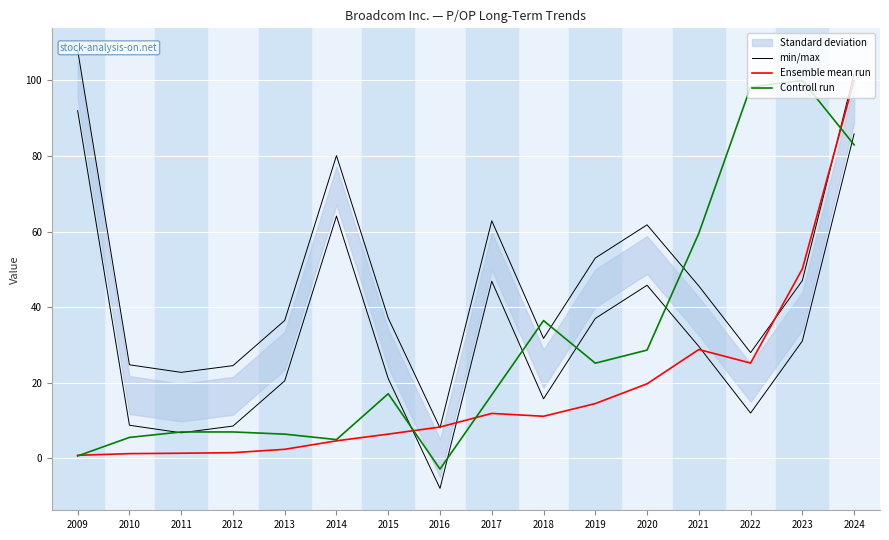

How many positive values does the Controll run series have?

15